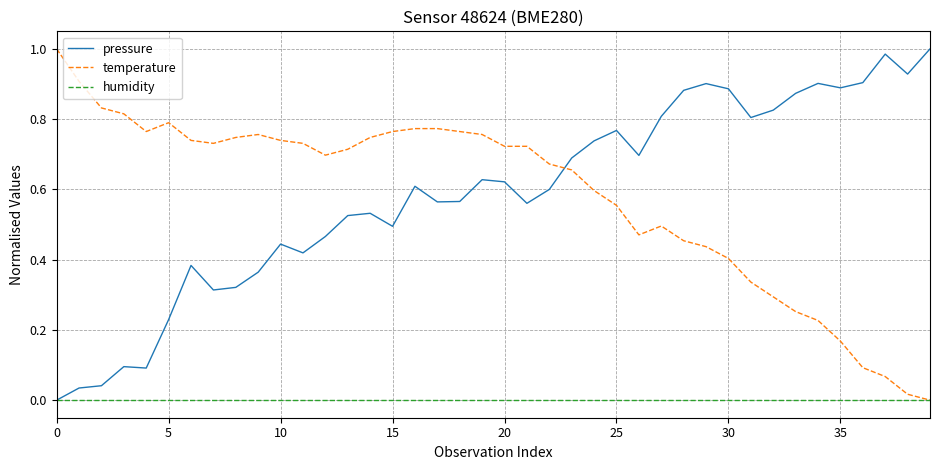

List the series in order of their peak value, highest first.

pressure, temperature, humidity